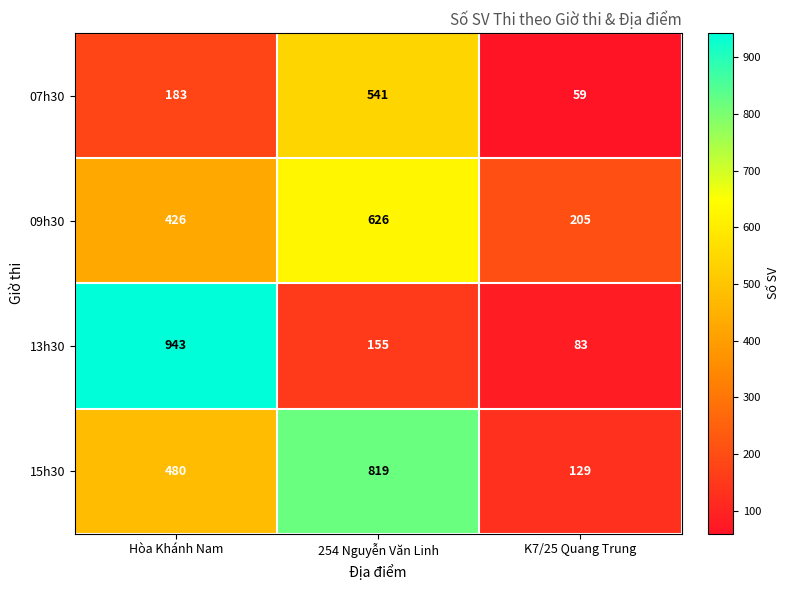

Which series has the widest spread of values?

13h30